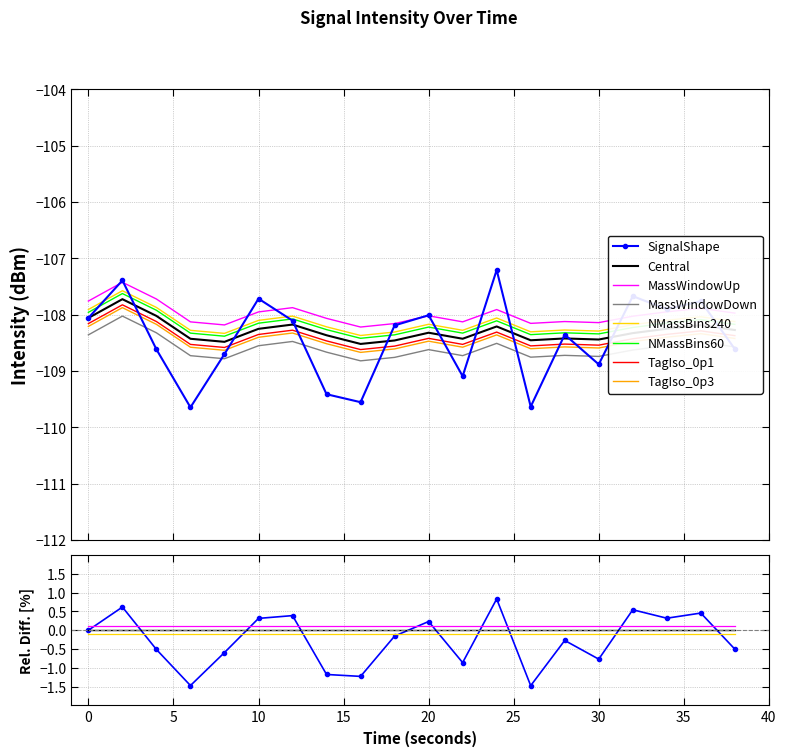

Reading right to left, what are all the values shown in this chart?

intensity(dBm): 38=-108.6	36=-107.8	34=-107.9	32=-107.7	30=-108.9	28=-108.4	26=-109.6	24=-107.2	22=-109.1	20=-108.0	18=-108.2	16=-109.6	14=-109.4	12=-108.1	10=-107.7	8=-108.7	6=-109.6	4=-108.6	2=-107.4	0=-108.1
rolling_mean: 38=-108.3	36=-108.2	34=-108.2	32=-108.3	30=-108.4	28=-108.4	26=-108.5	24=-108.2	22=-108.4	20=-108.3	18=-108.5	16=-108.5	14=-108.4	12=-108.2	10=-108.3	8=-108.5	6=-108.4	4=-108.0	2=-107.7	0=-108.1